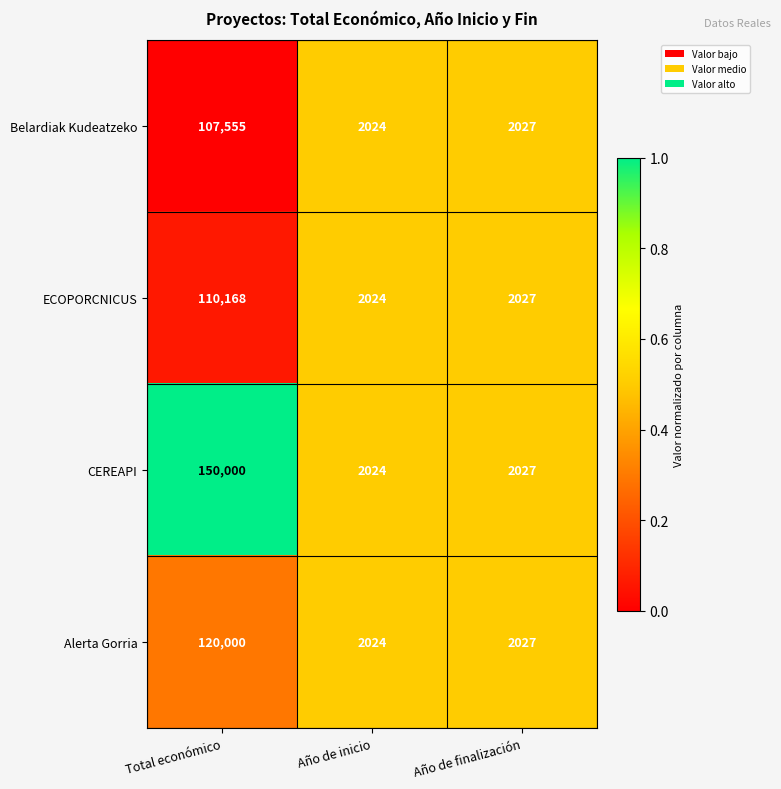

Reading left to right, what are all the values shown in this chart?

Belardiak Kudeatzeko: 107555	2024	2027
ECOPORCNICUS: 110168	2024	2027
CEREAPI: 150000	2024	2027
Alerta Gorria: 120000	2024	2027